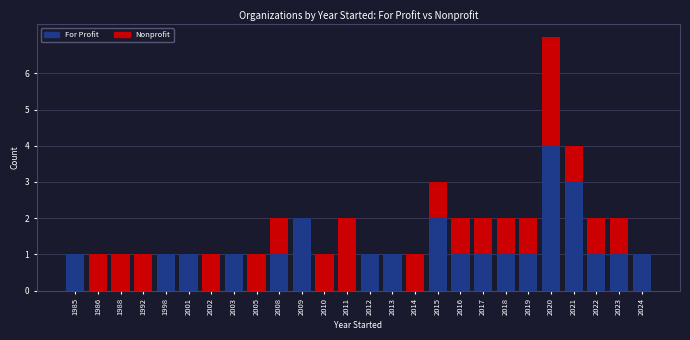

The value of For Profit at 2001 is 2. True or false?

False